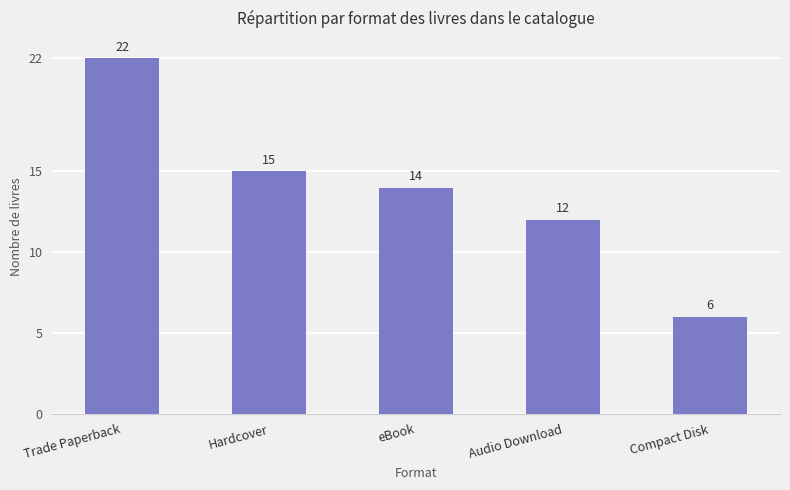

Is it true that the value at eBook is 10?

False